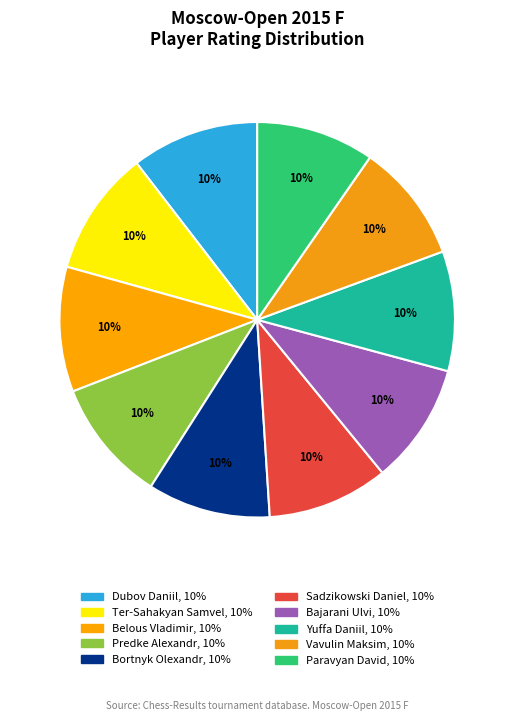

Rank the categories by value from lowest to highest.

Paravyan David, Vavulin Maksim, Yuffa Daniil, Bajarani Ulvi, Sadzikowski Daniel, Bortnyk Olexandr, Predke Alexandr, Belous Vladimir, Ter-Sahakyan Samvel, Dubov Daniil